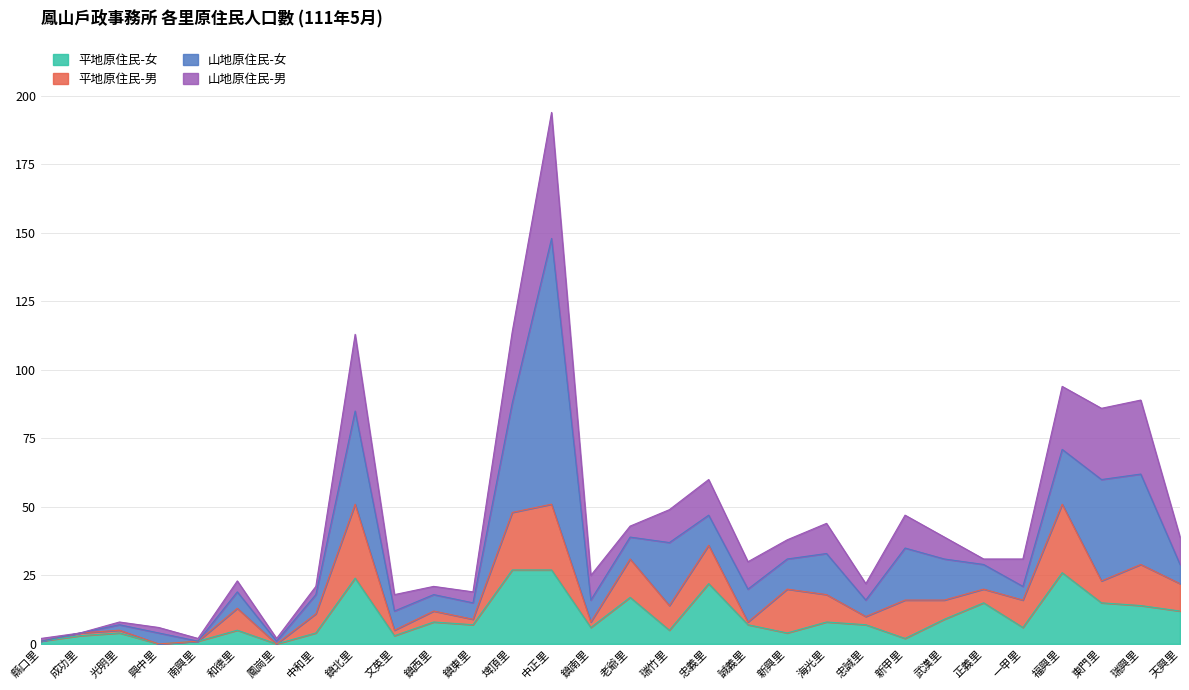

What is the highest value of the 平地原住民-女 series?

27